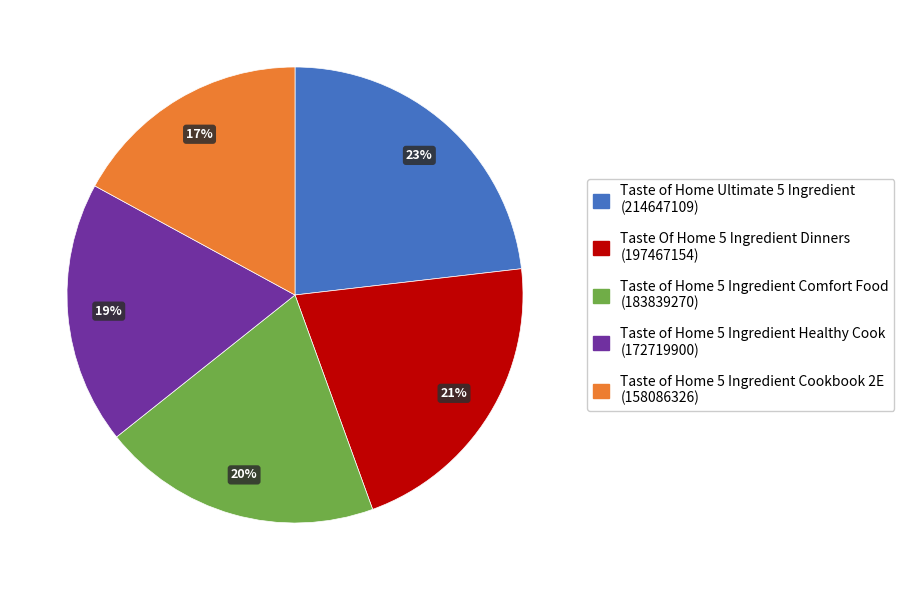

What is the smallest slice in the pie chart?

Taste of Home 5 Ingredient Cookbook 2E (158086326)